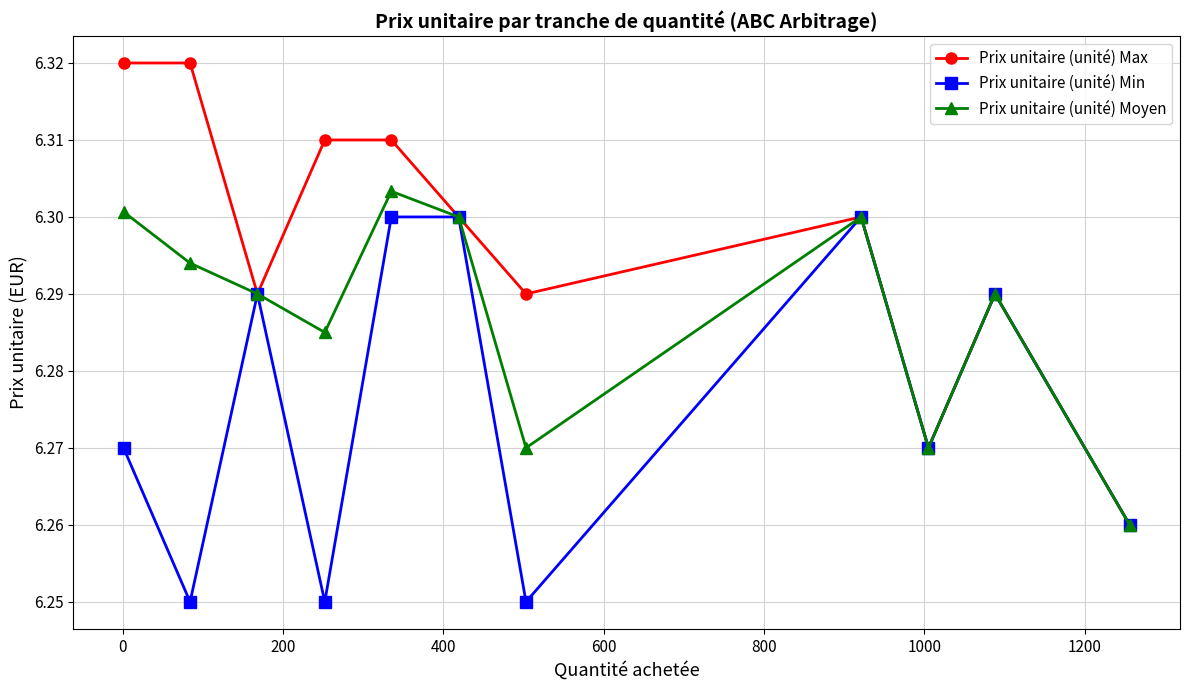

Rank the series by their average value, from lowest to highest.

Prix unitaire (unité) Min, Prix unitaire (unité) Moyen, Prix unitaire (unité) Max